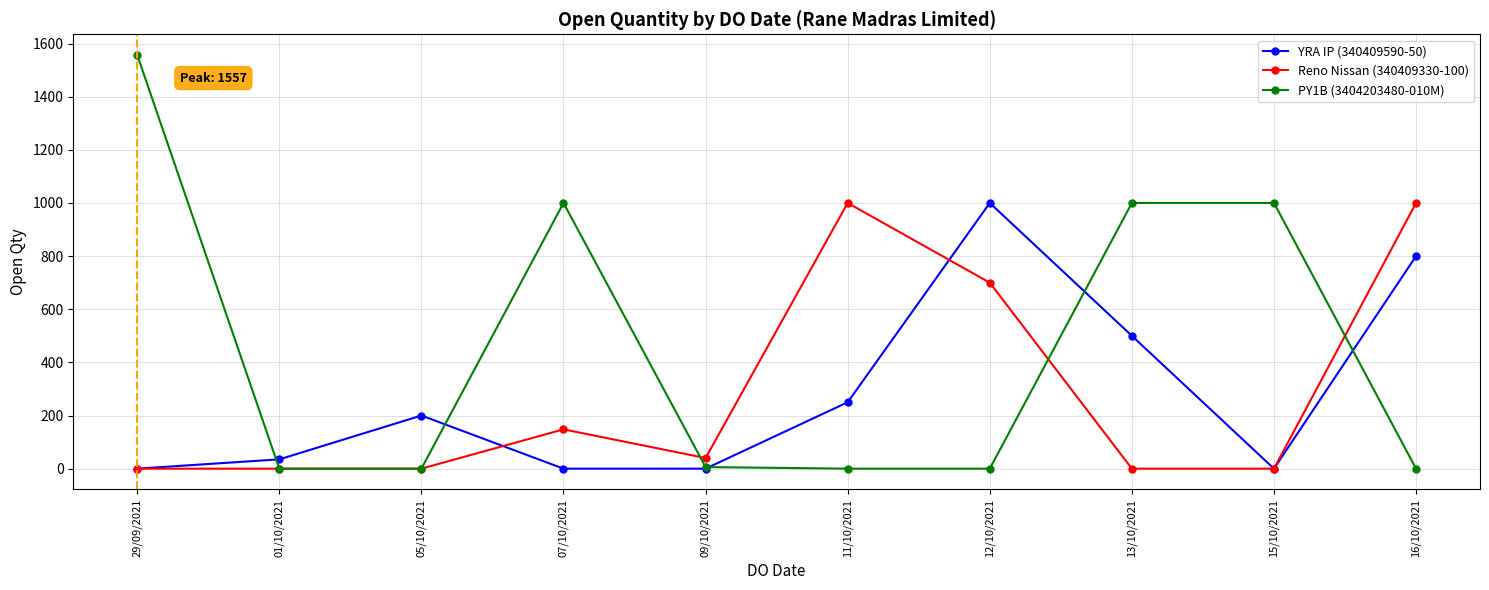

What is the total value across all series at 09/10/2021?

46